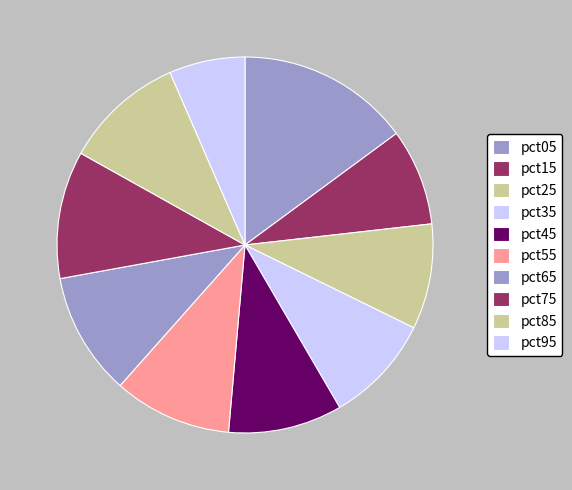

How many slices are in this pie chart?

10